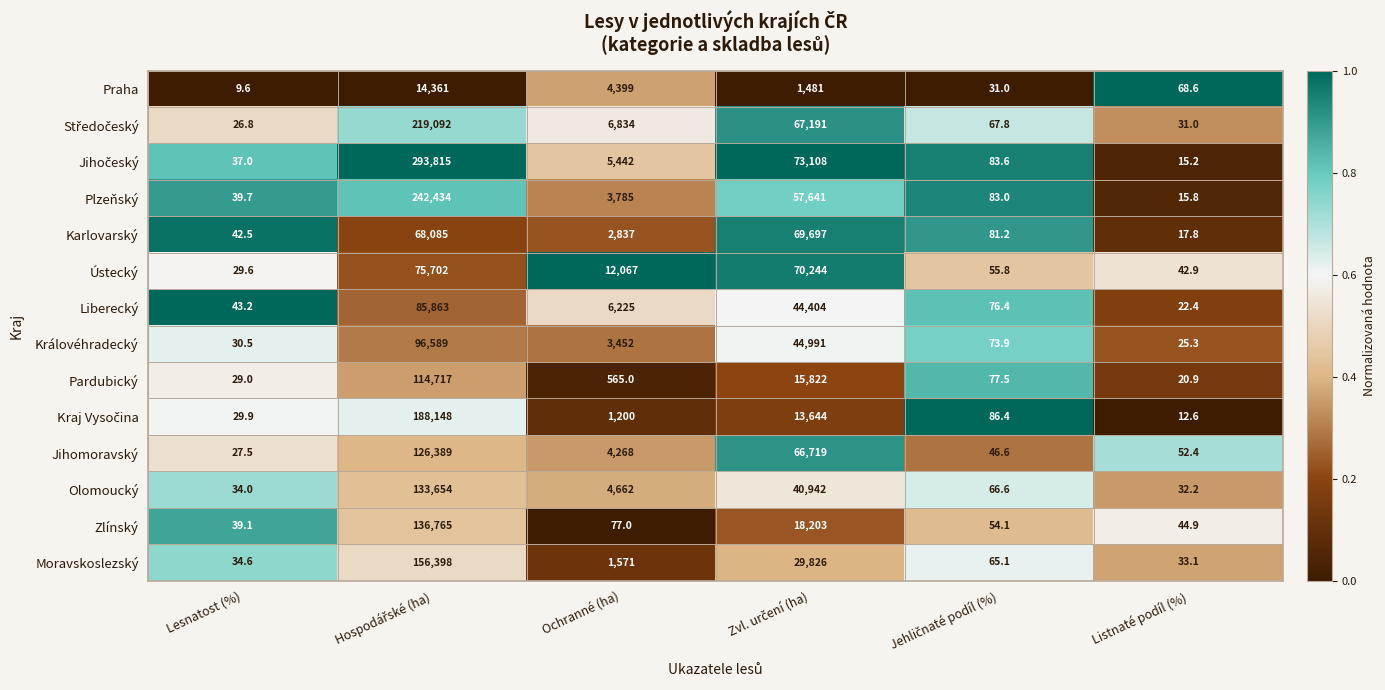

Is the value of Liberecký at Lesnatost (%) greater than the value of Jihomoravský at Lesnatost (%)?

Yes